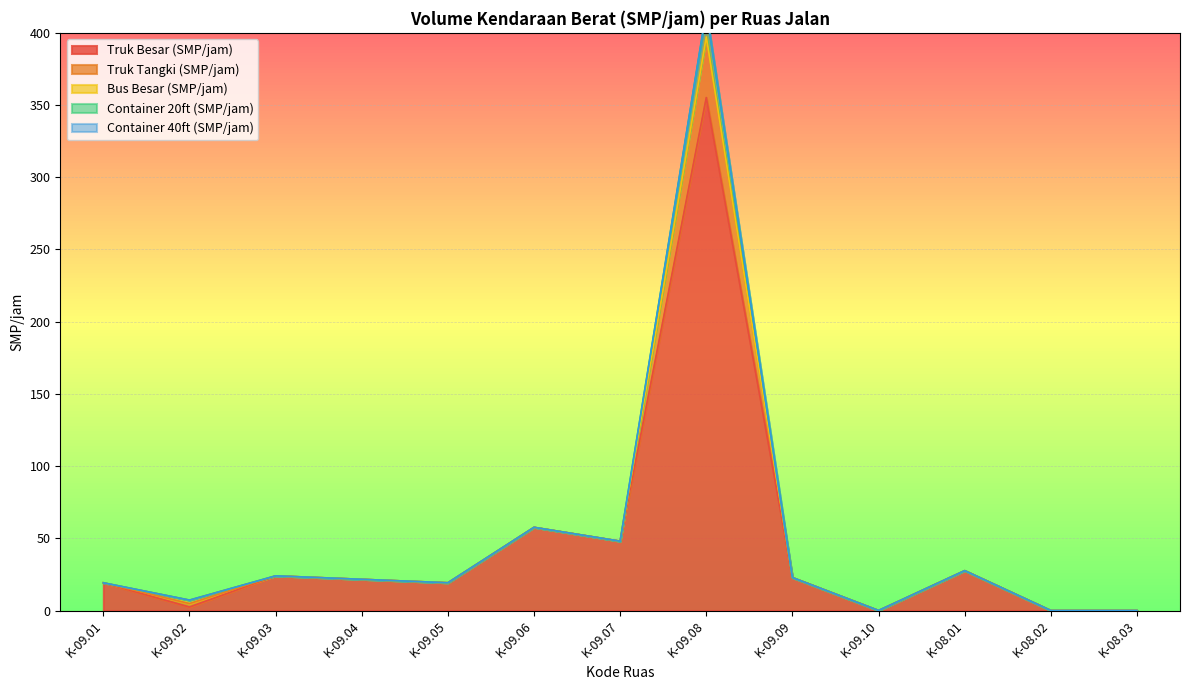

The value of Truk Besar (SMP/jam) at K-09.10 is 0.0. True or false?

True